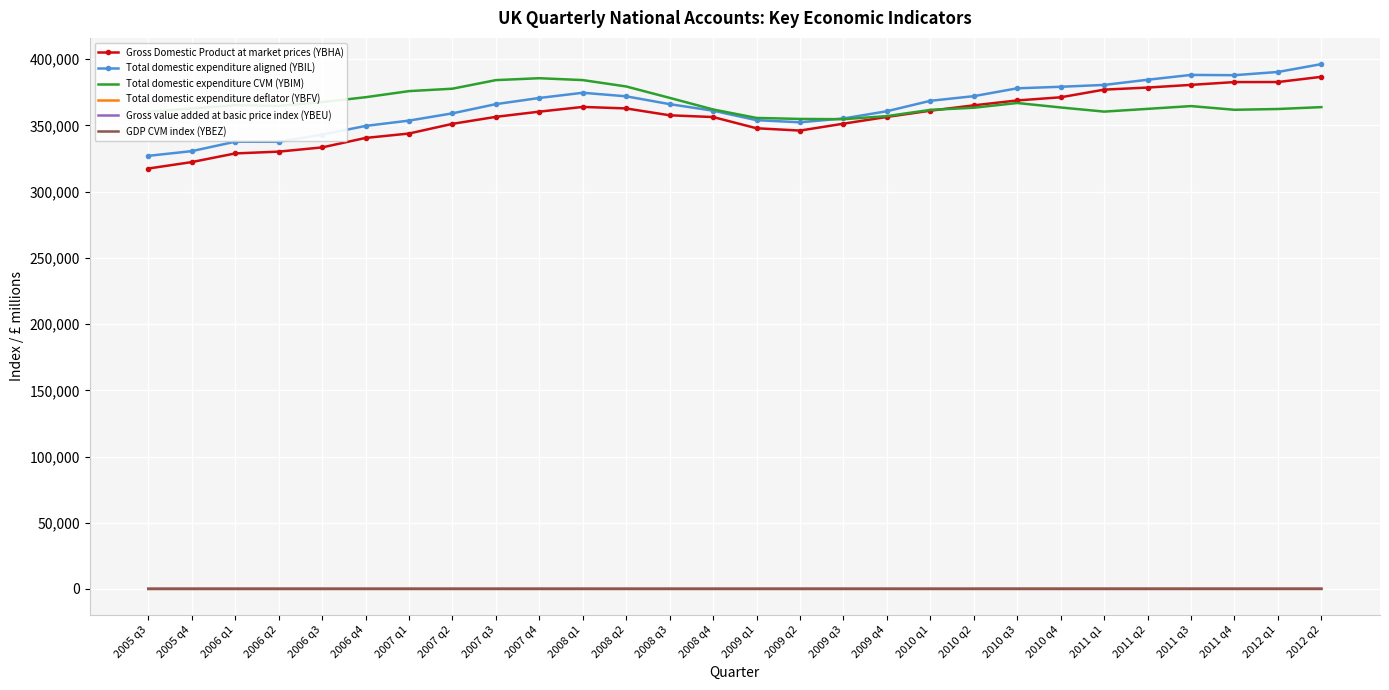

True or false: Total domestic expenditure deflator (YBFV) and Total domestic expenditure CVM (YBIM) intersect in this chart.

False